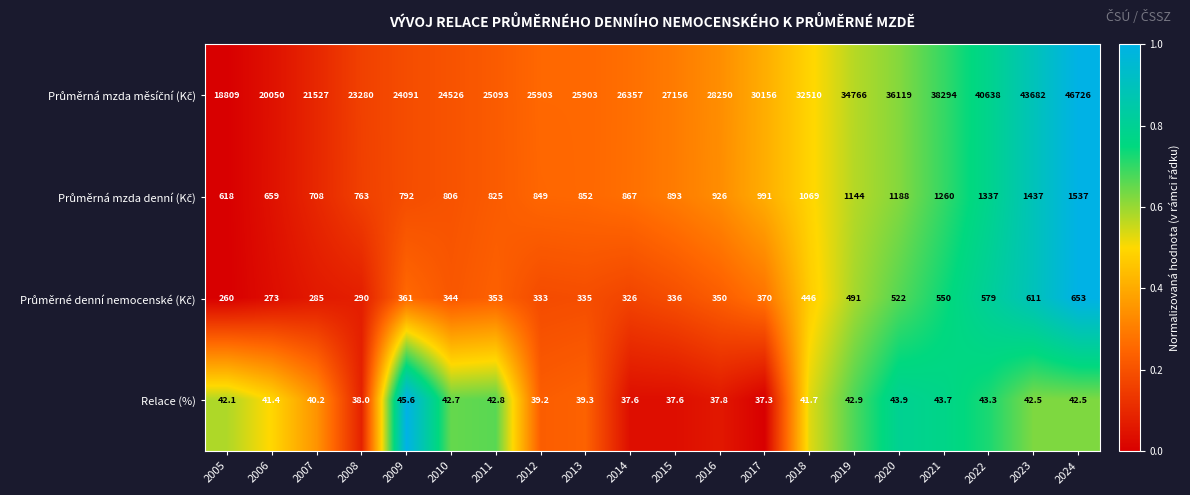

What is the spread (max minus min) of values at 2023?

43639.5